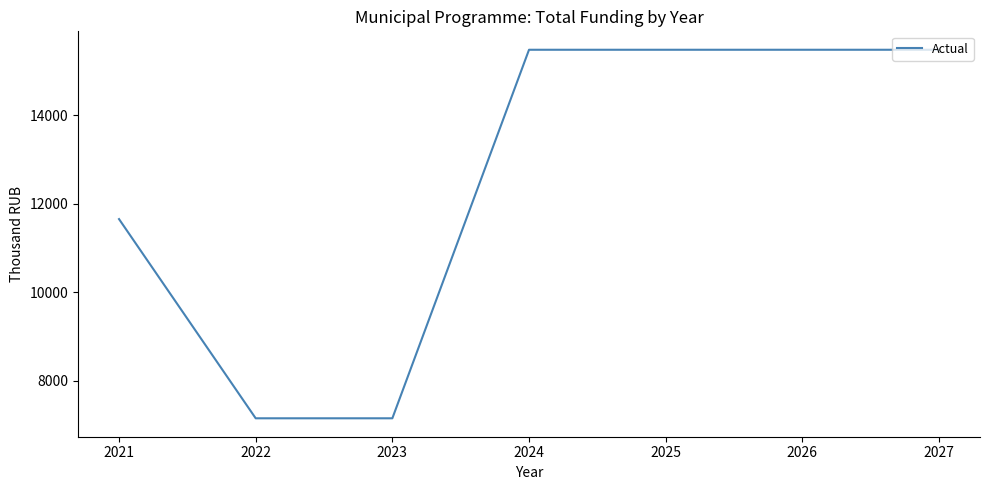

The value at 2024 is 15475. True or false?

True